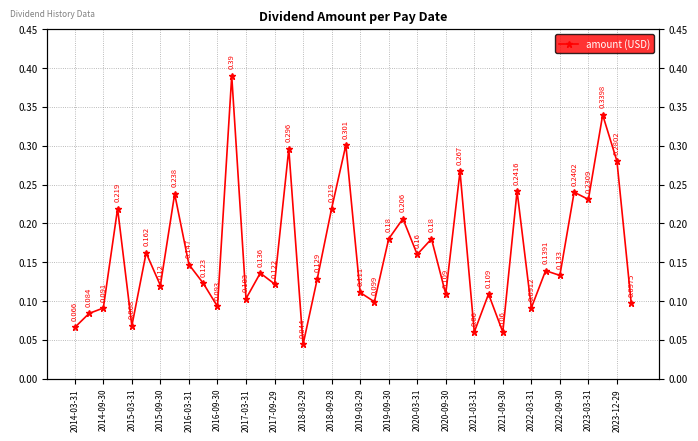

How many points are lower than both their immediate neighbors (excluding endpoints)?

14